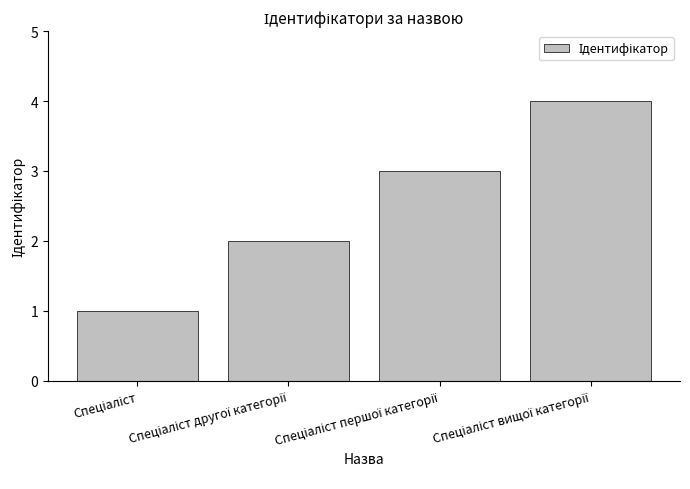

What is the difference between the maximum and minimum values?

3